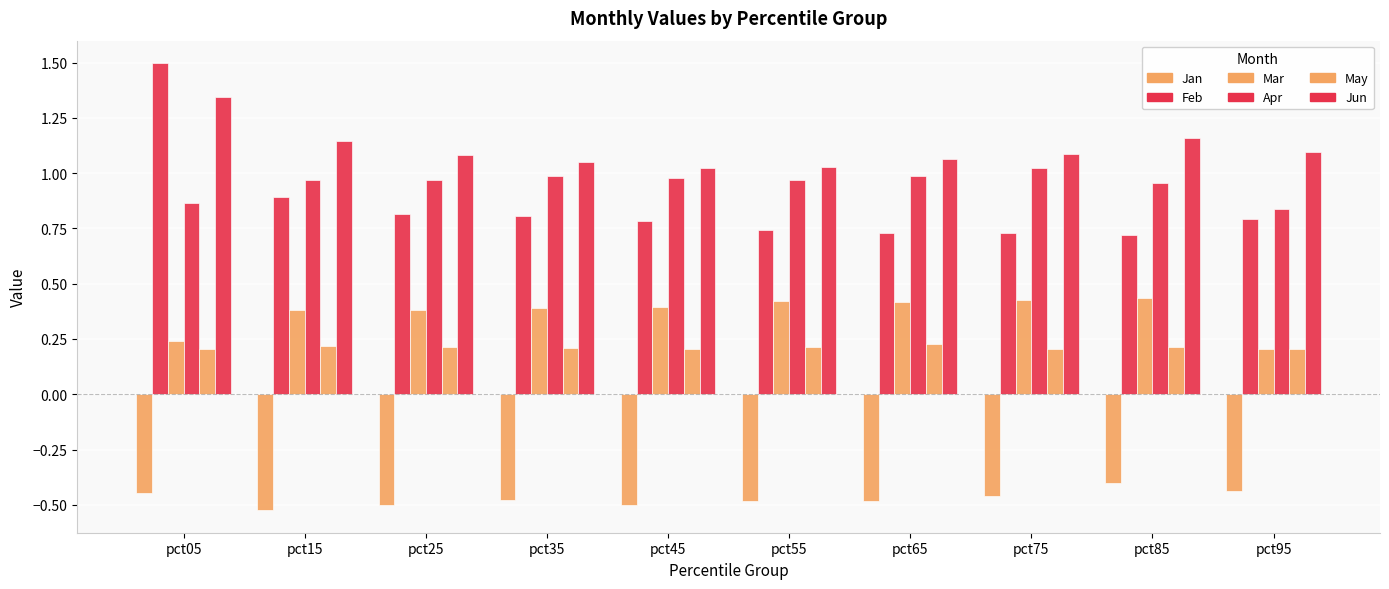

Reading right to left, what are all the values shown in this chart?

Jan: -0.4	-0.4	-0.5	-0.5	-0.5	-0.5	-0.5	-0.5	-0.5	-0.4
Feb: 0.8	0.7	0.7	0.7	0.7	0.8	0.8	0.8	0.9	1.5
Mar: 0.2	0.4	0.4	0.4	0.4	0.4	0.4	0.4	0.4	0.2
Apr: 0.8	1.0	1.0	1.0	1.0	1.0	1.0	1.0	1.0	0.9
May: 0.2	0.2	0.2	0.2	0.2	0.2	0.2	0.2	0.2	0.2
Jun: 1.1	1.2	1.1	1.1	1.0	1.0	1.1	1.1	1.1	1.3